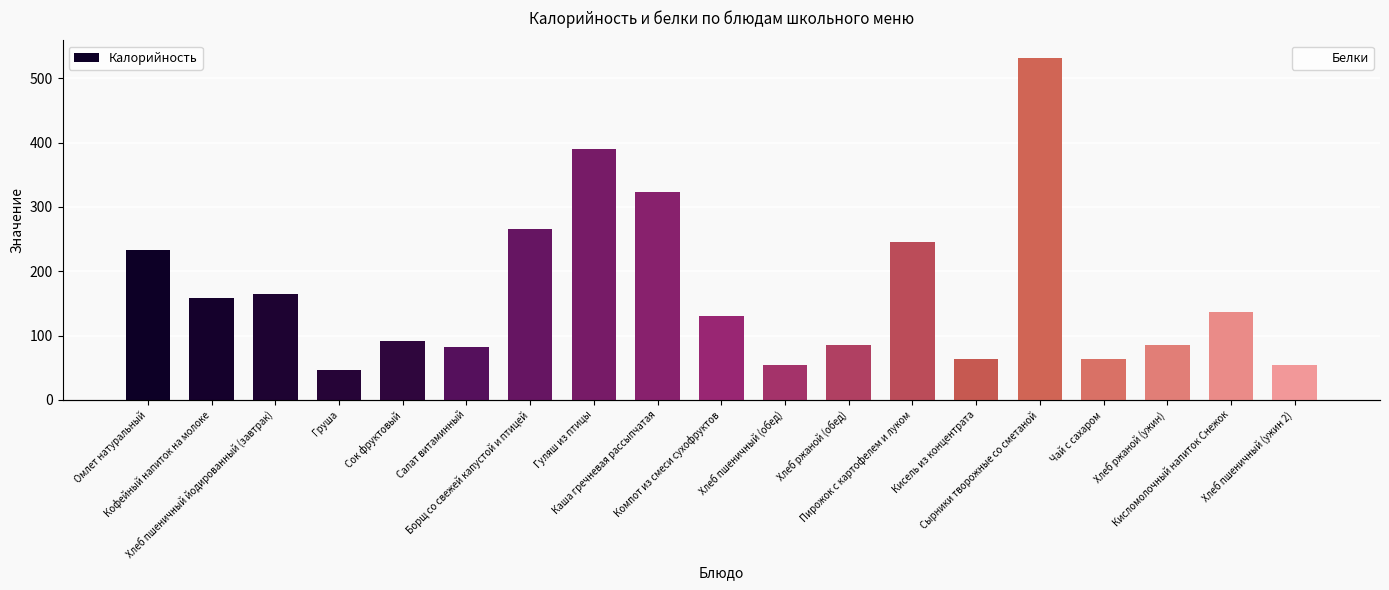

What is the lowest value of the Калорийность series?

46.9